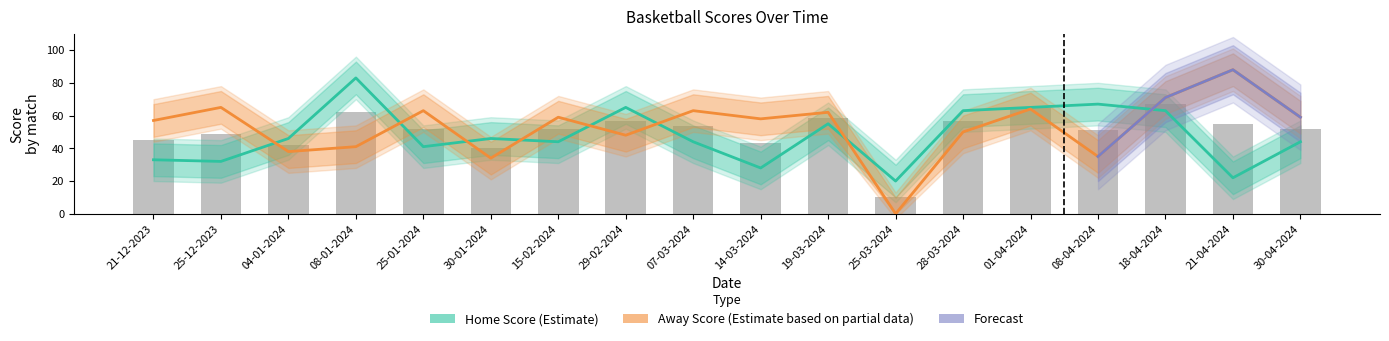

Are the bars horizontal?

No